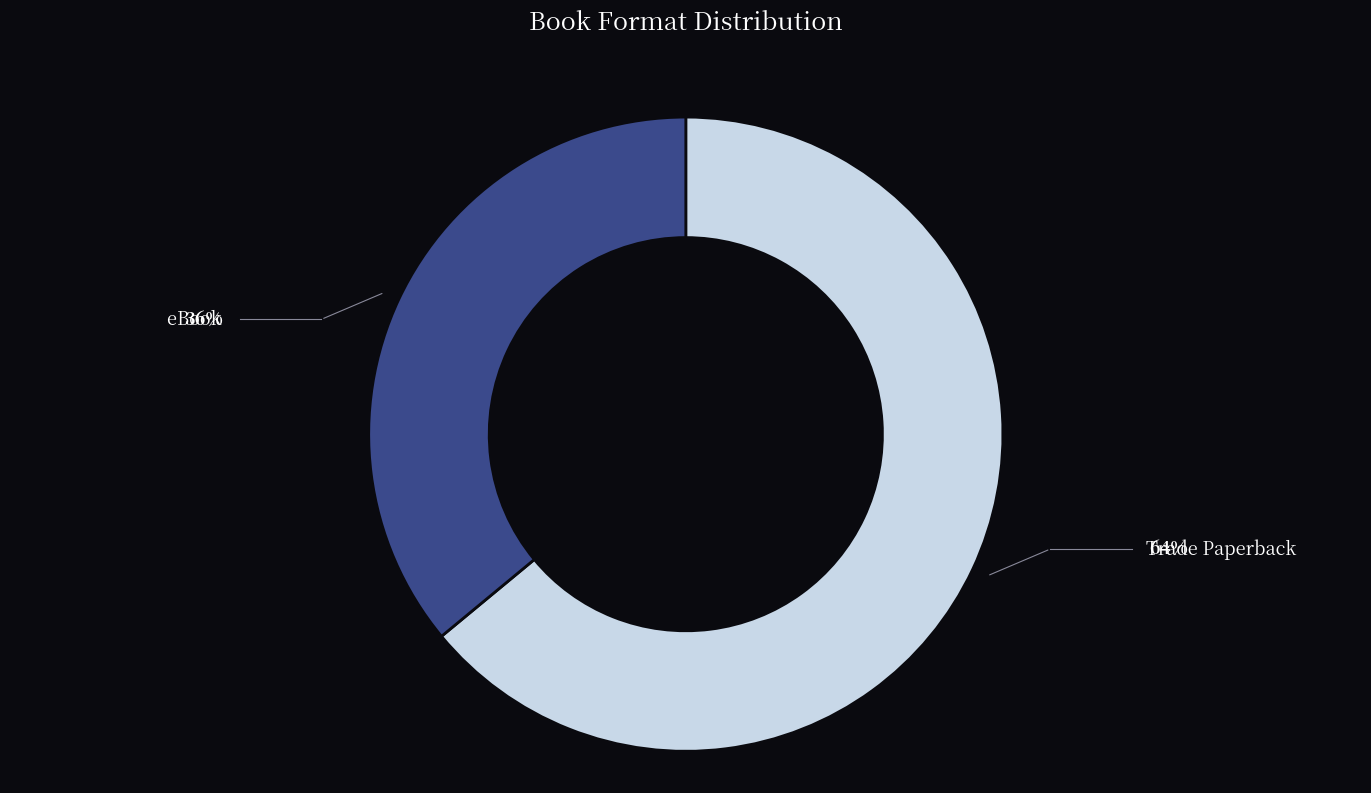

Is there a majority slice in this chart?

Yes